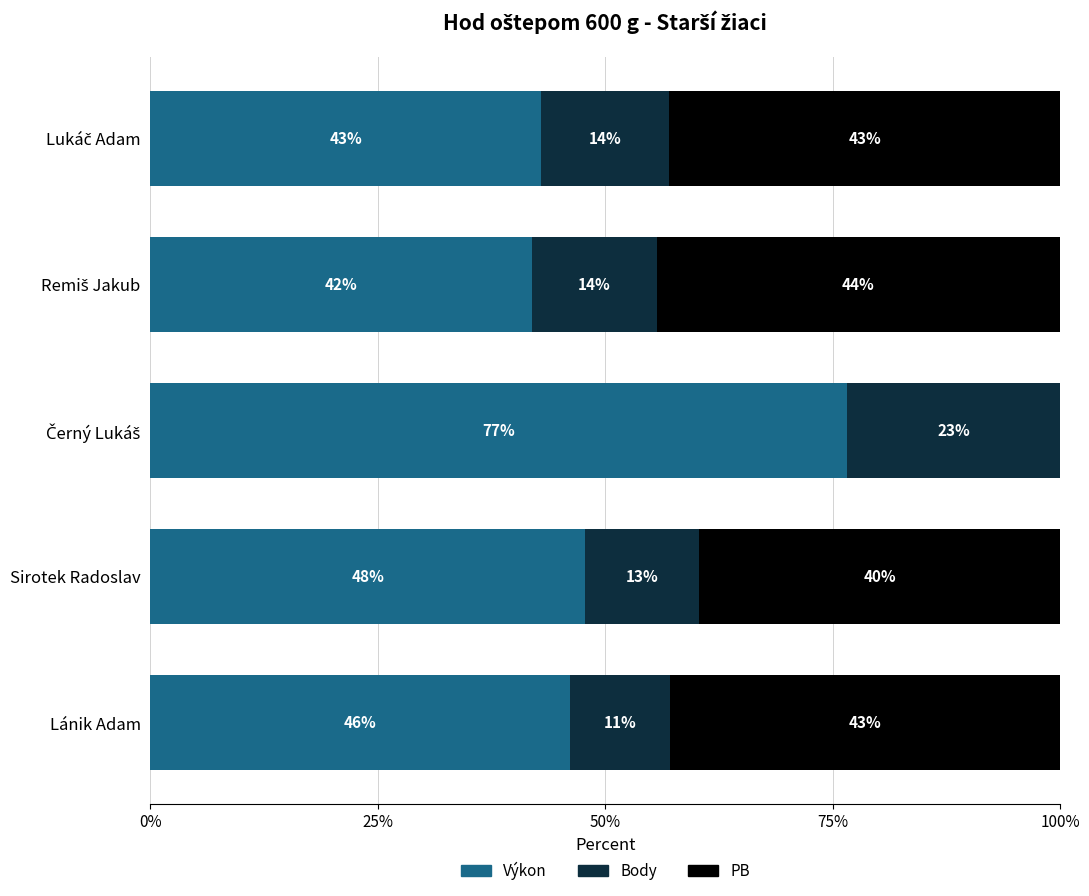

Read the Výkon value at Sirotek Radoslav.

47.8